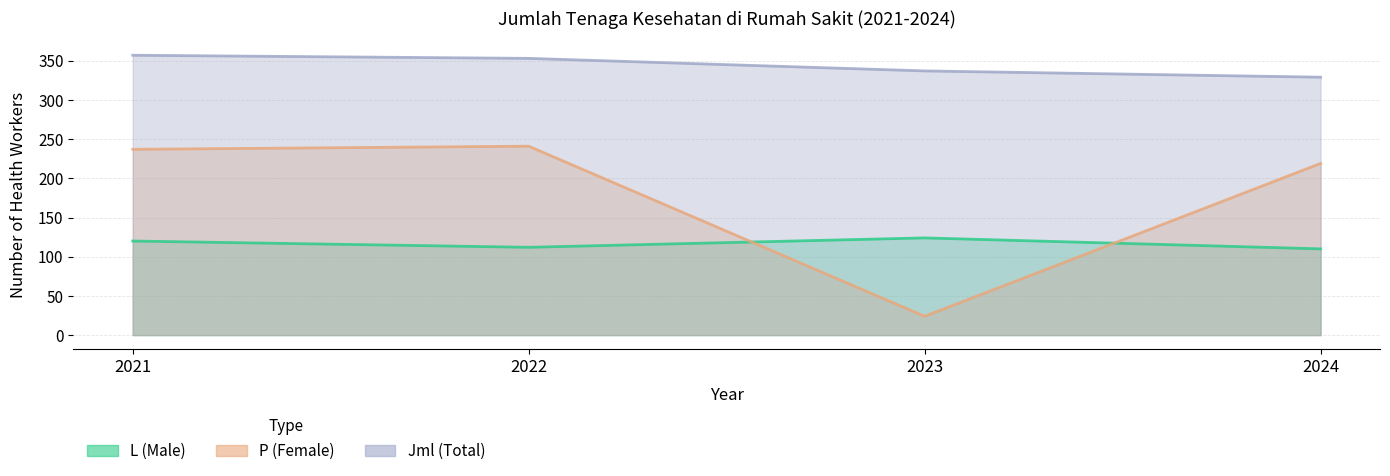

The value of Jml (Total) at 2022 is 353. True or false?

True